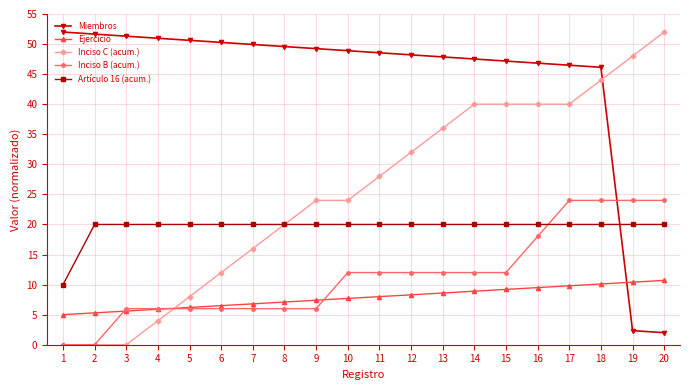

How many distinct data groups are displayed?

5